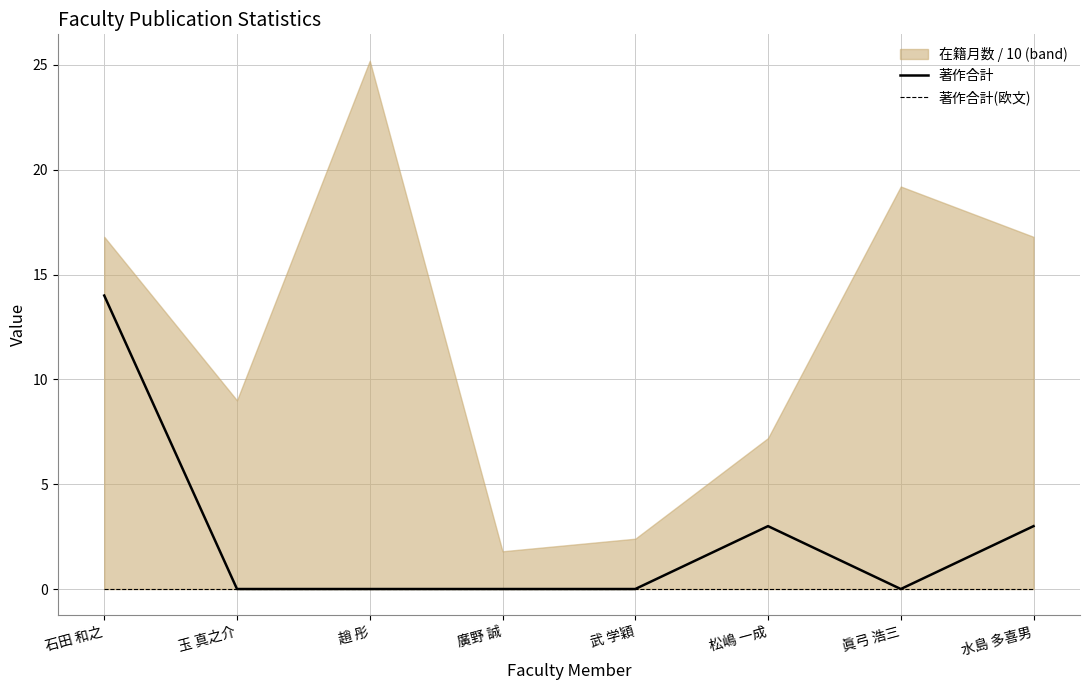

What is the maximum value for 著作合計?

14